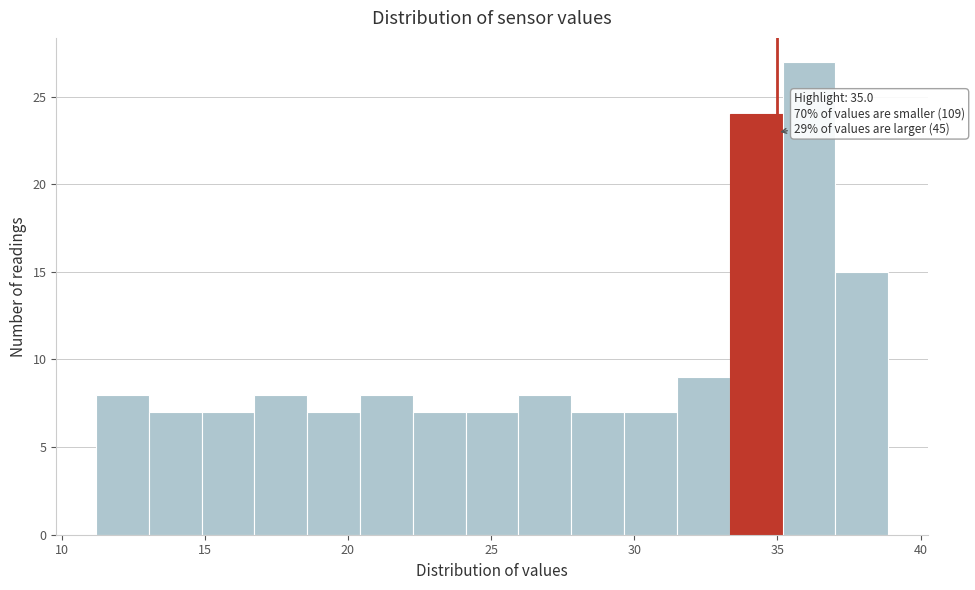

Read against the x-axis, roughly where is the centre of the tallest bar?

36.0